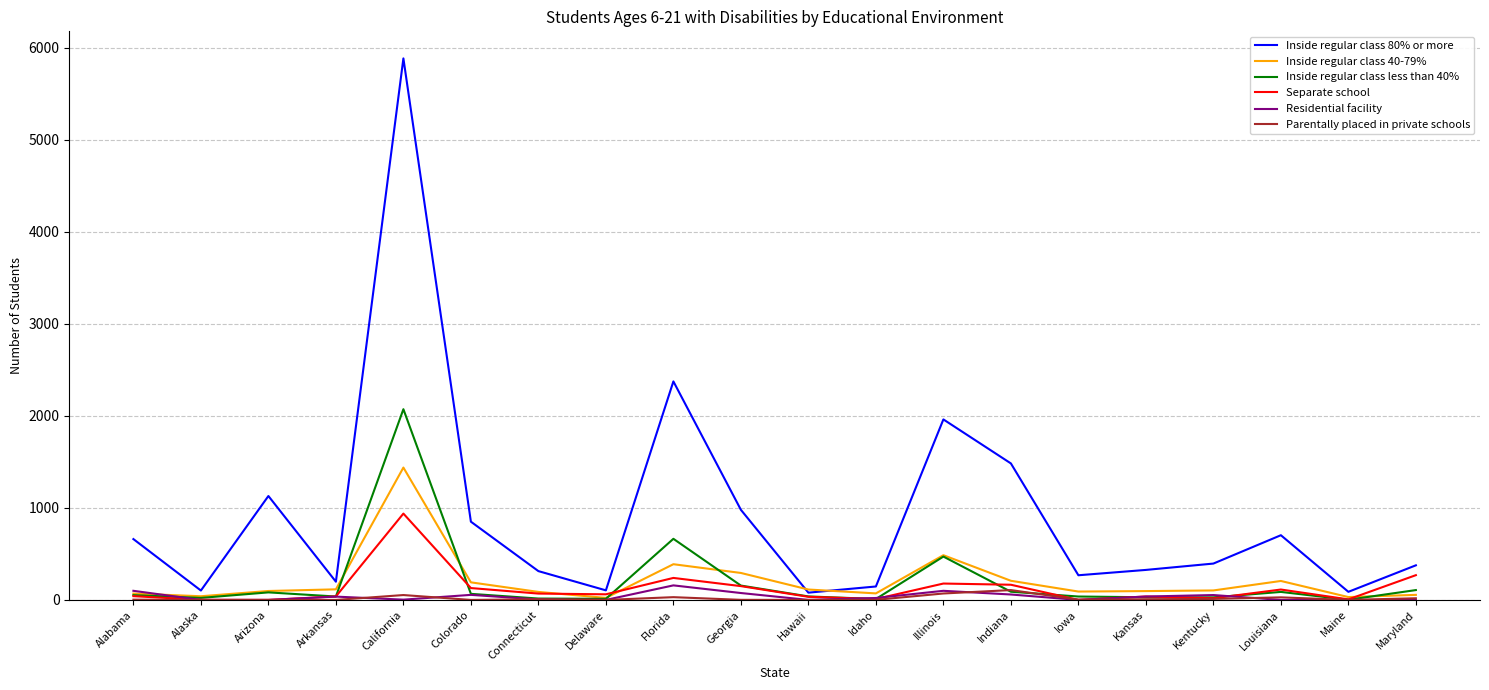

Which series has the widest spread of values?

Inside regular class 80% or more